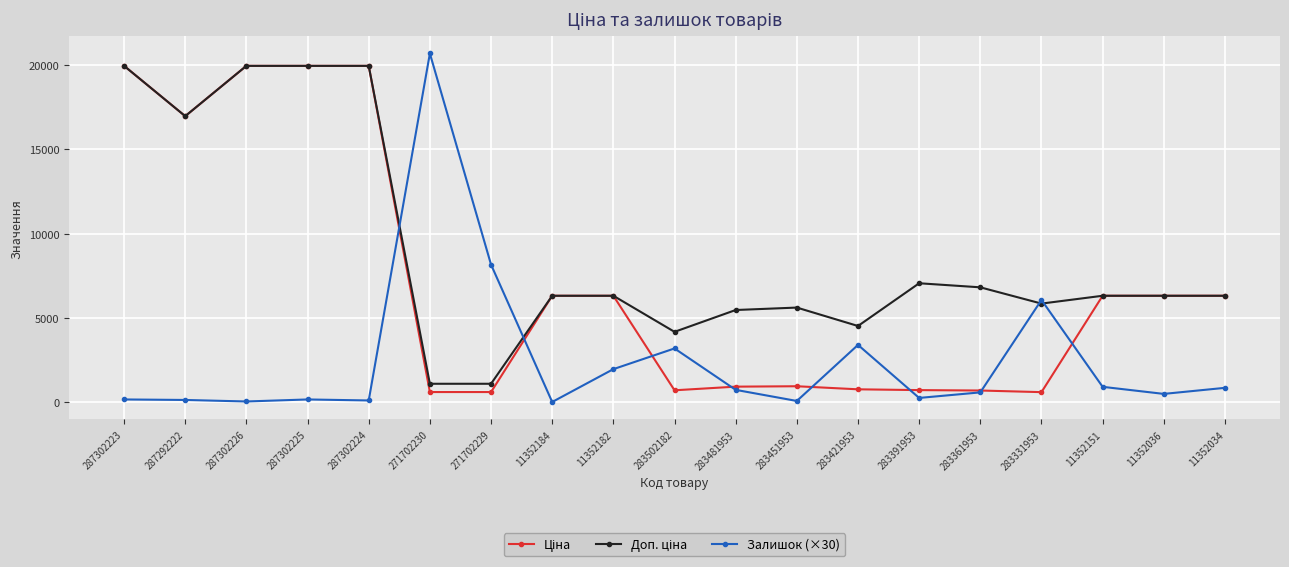

Which series has the largest range (max minus min)?

Залишок (×30)